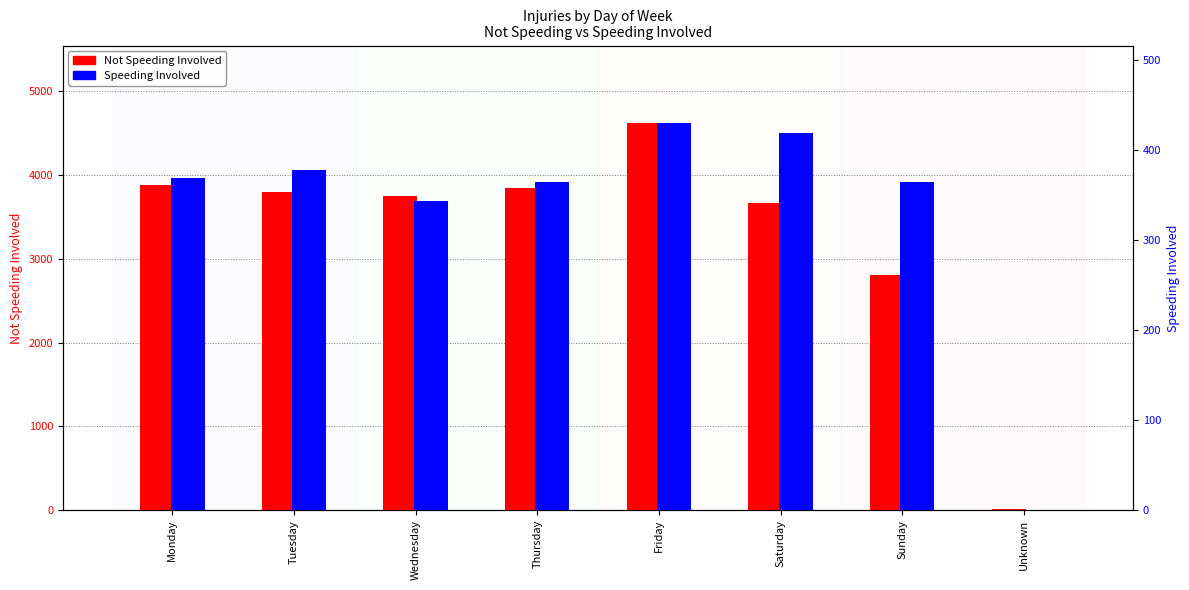

How many series are shown in this chart?

2